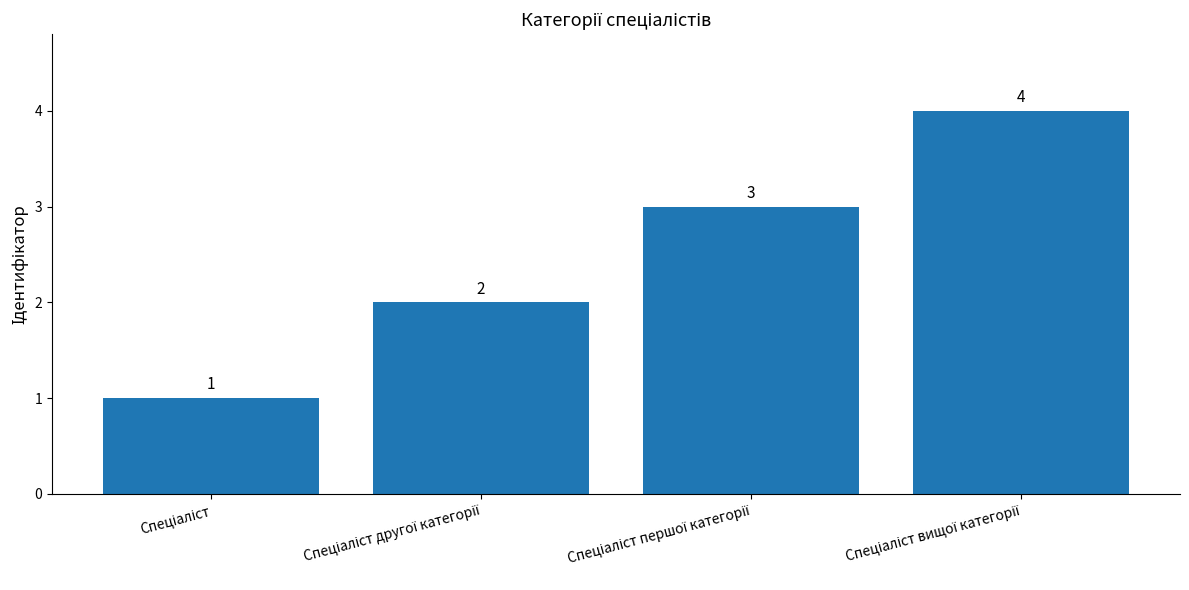

What is the minimum value shown in the chart?

1